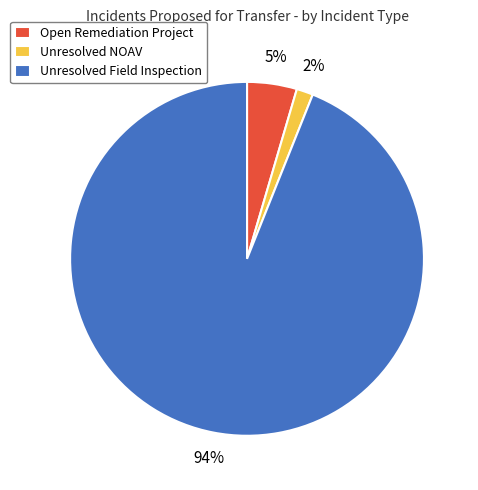

What is the smallest slice in the pie chart?

Unresolved NOAV